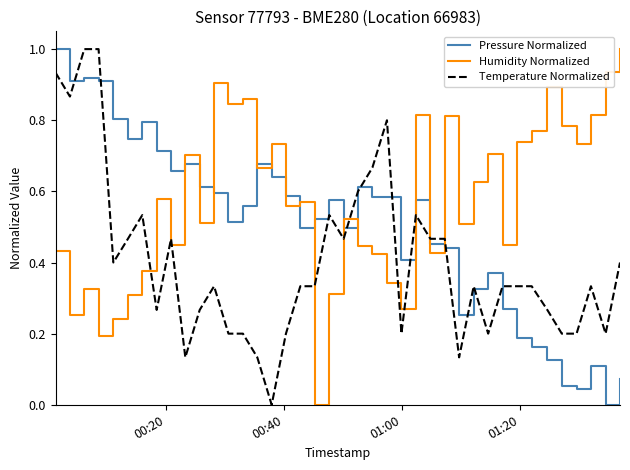

What is the maximum value for Temperature Normalized?

1.0